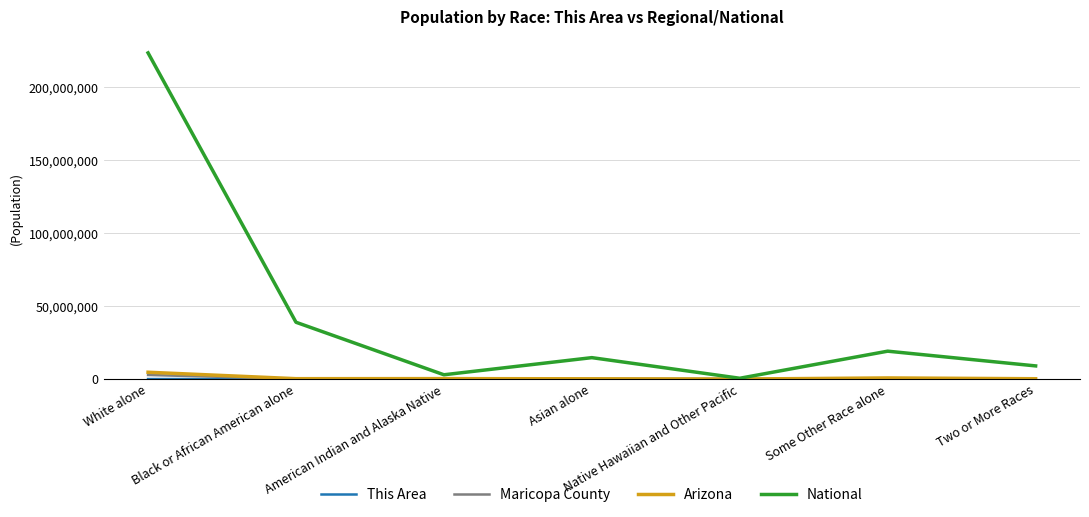

Which series changed the most between White alone and Black or African American alone?

National